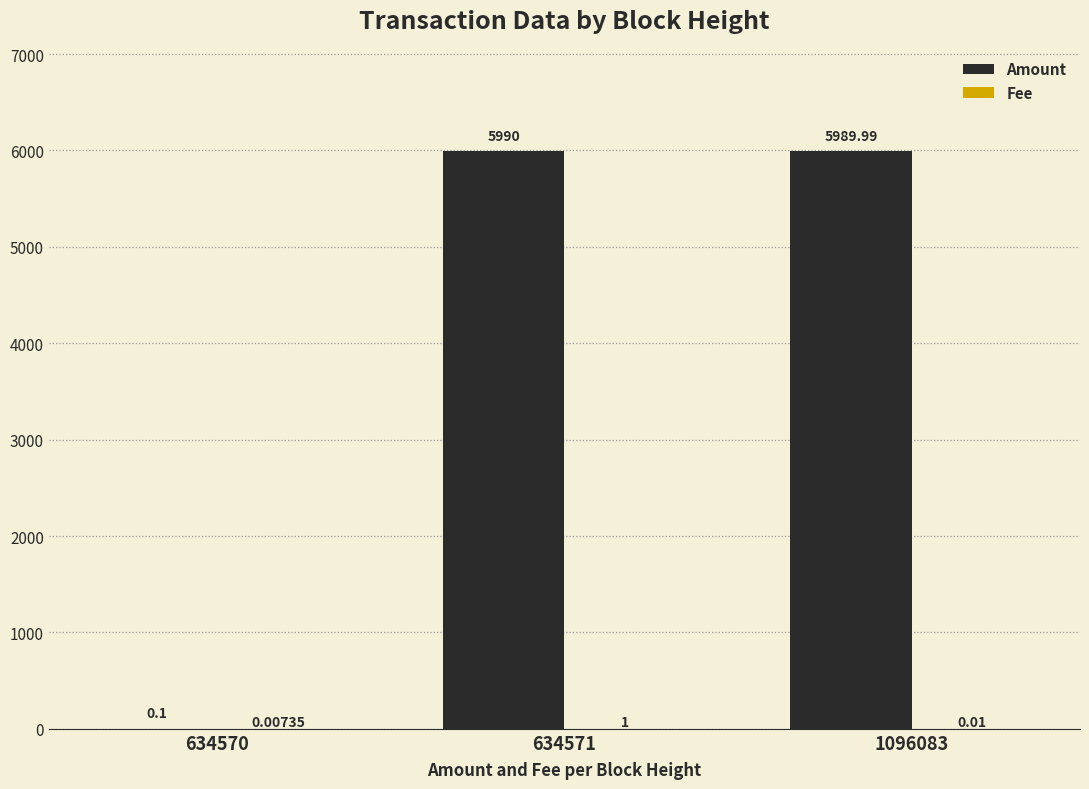

Which series changed the most between 634570 and 1096083?

Amount